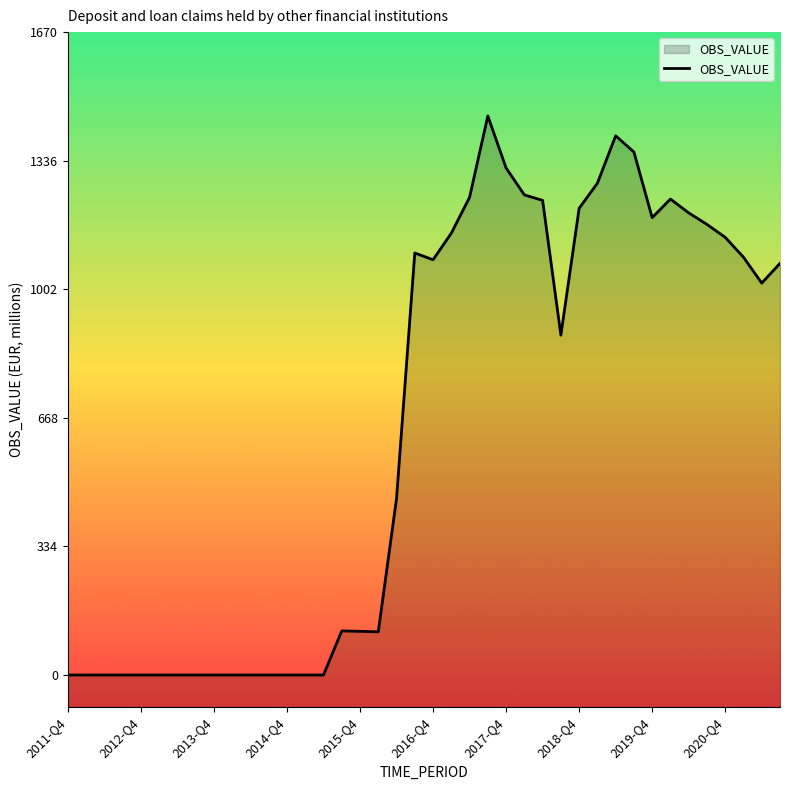

What is the greatest value displayed?

1452.6